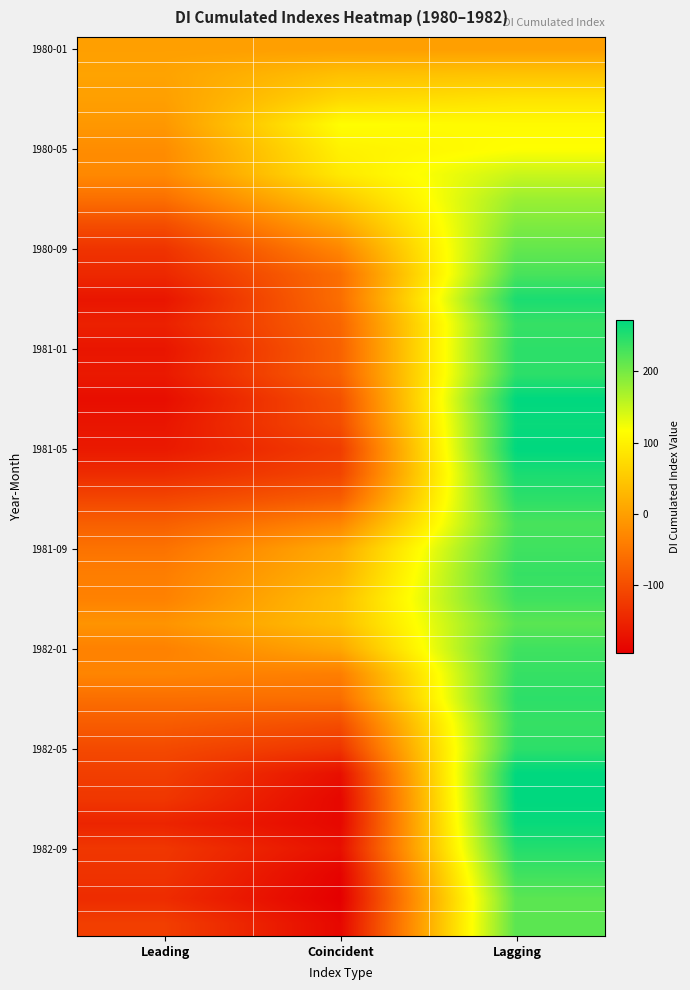

At which category does the chart reach its peak across all series?

Lagging